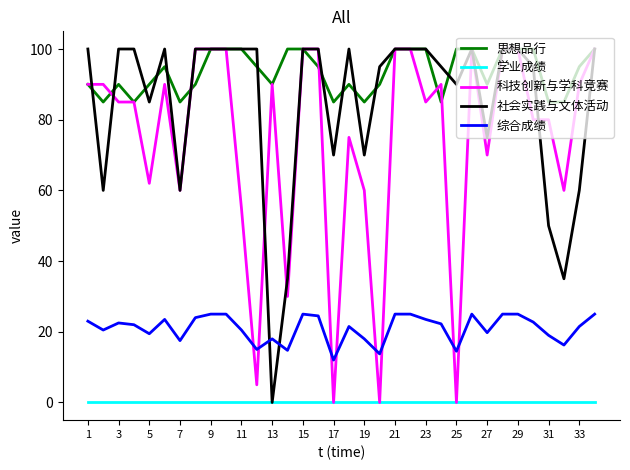

Which series has the largest total across all categories?

思想品行